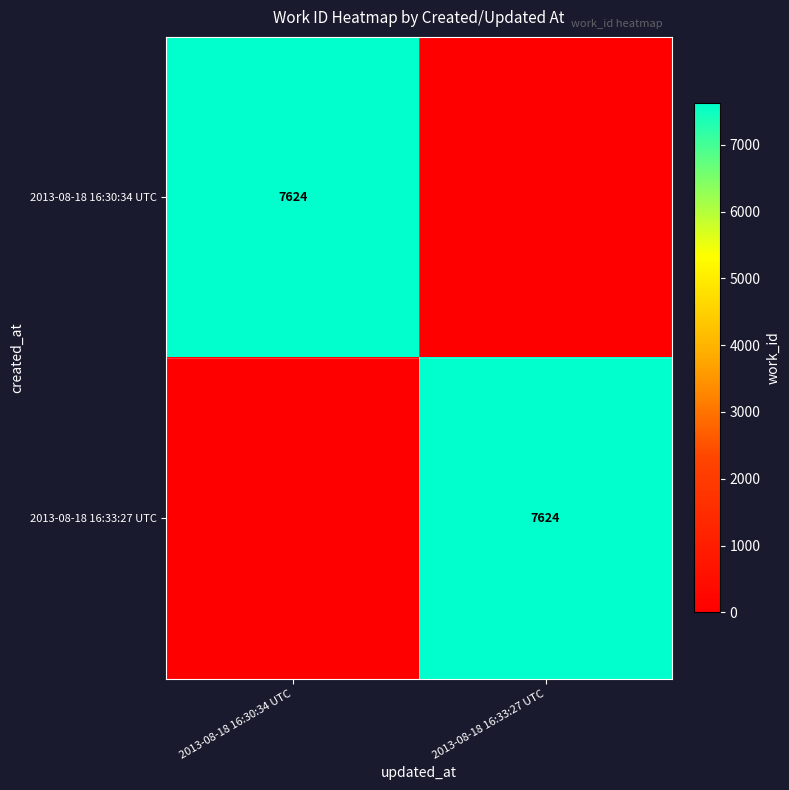

Is it true that 2013-08-18 16:33:27 UTC equals 7624 at 2013-08-18 16:33:27 UTC?

True